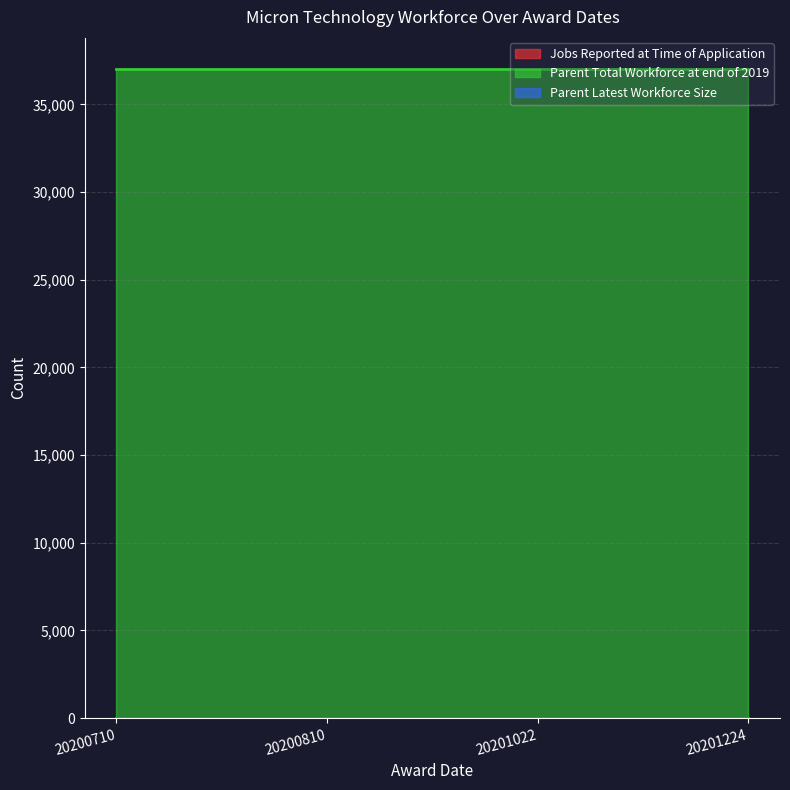

True or false: Jobs Reported at Time of Application has a value of 0 at 20200810.

True